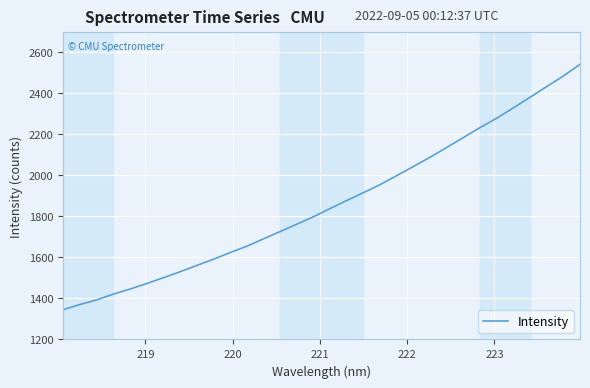

What is the difference between the maximum and minimum values?

1196.9